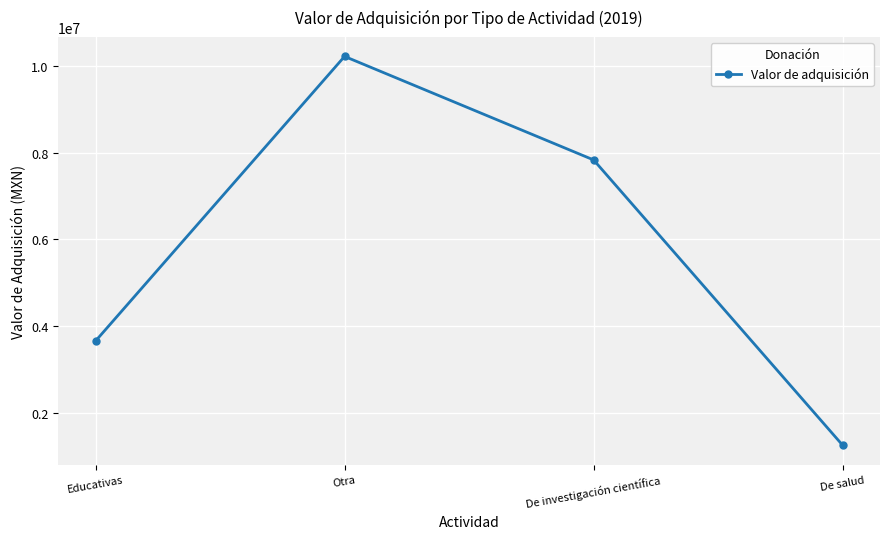

Approximately how many times larger is the value at De salud compared to Otra?

0.1